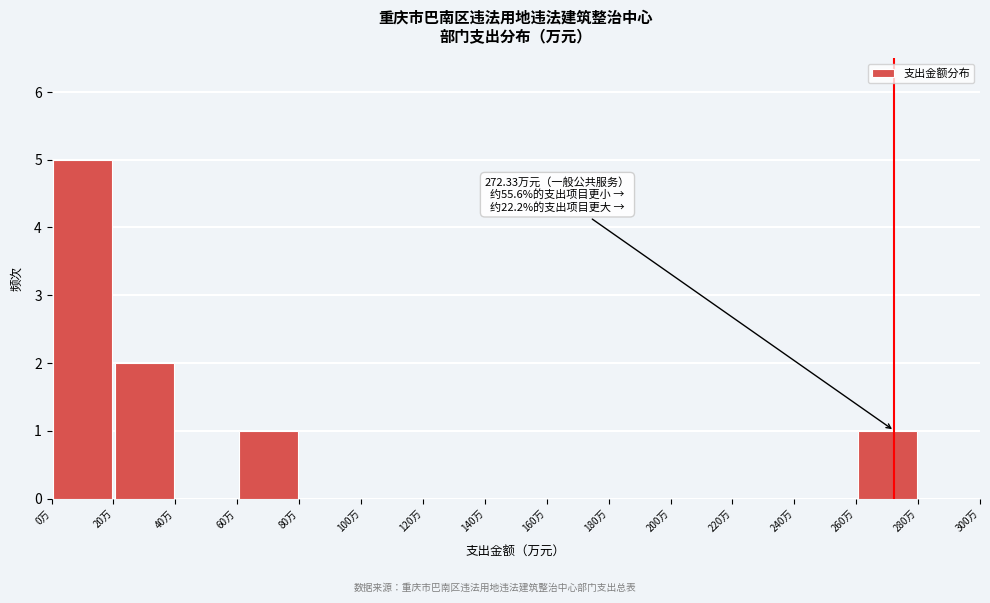

Over which range of the x-axis is the bar tallest?

0 to 20